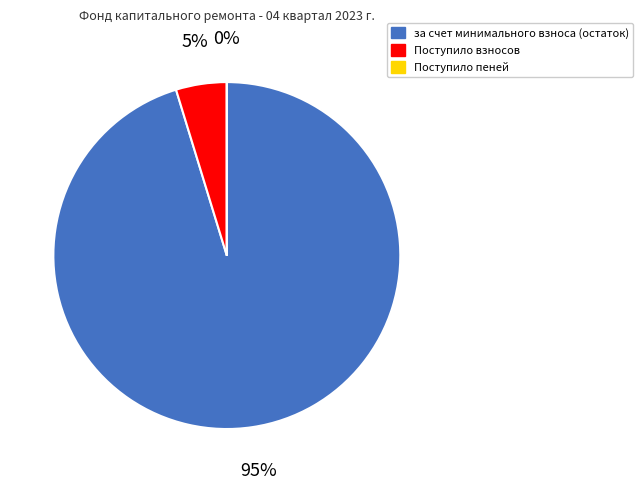

Is the sum of Поступило взносов and за счет минимального взноса (остаток) greater than half?

Yes